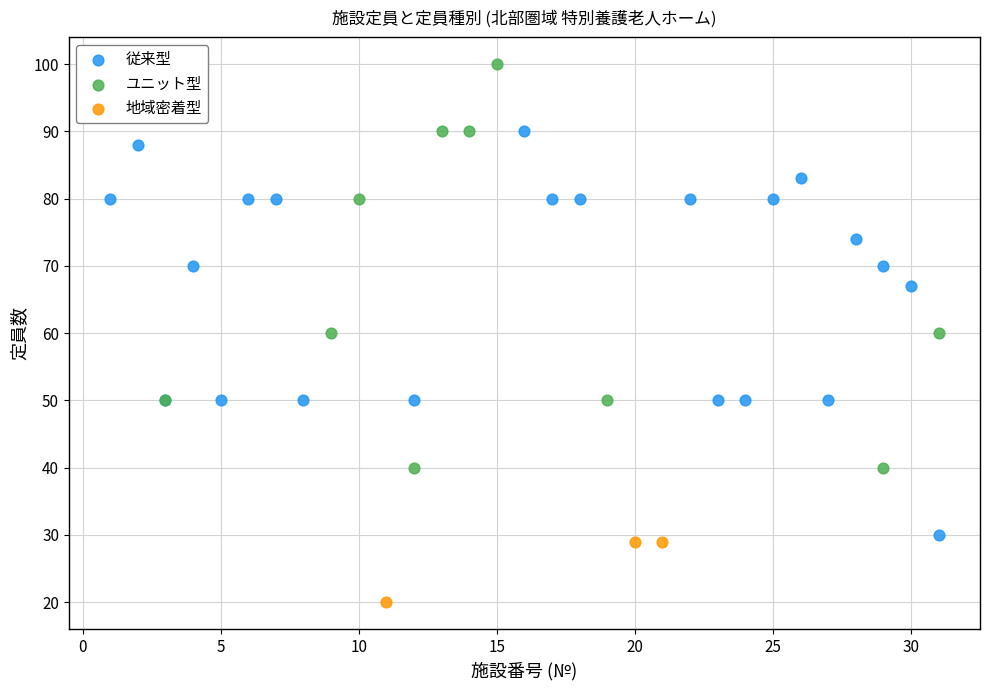

Which series contains the highest Y value?

ユニット型